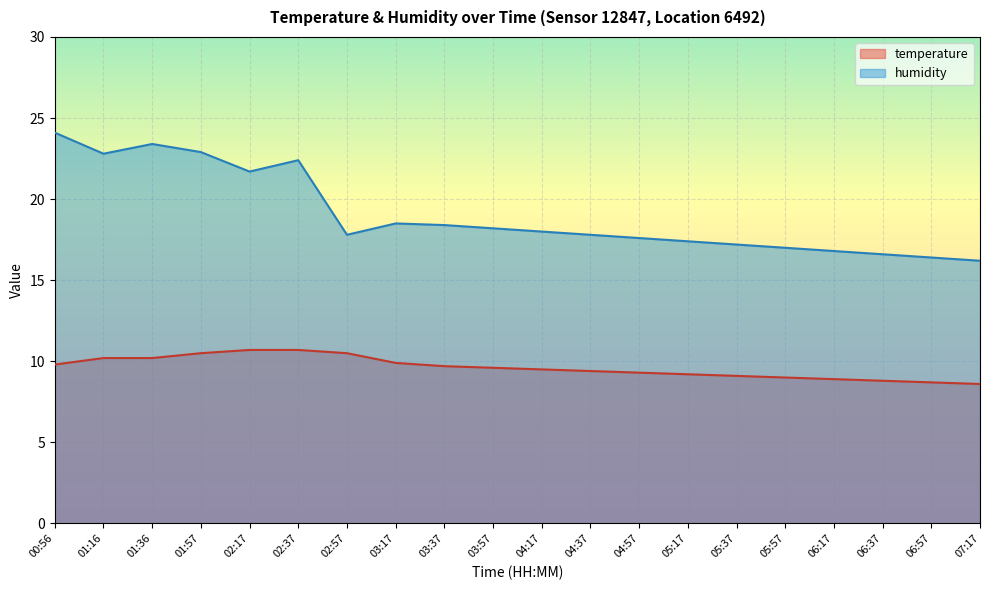

Does the chart display data point markers on the line(s)?

No